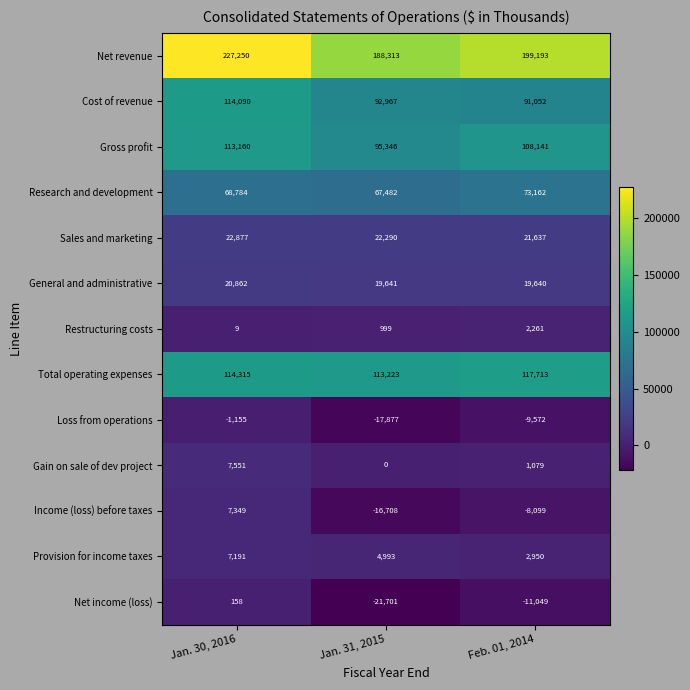

List the series in order of their peak value, lowest first.

Loss from operations, Net income (loss), Restructuring costs, Provision for income taxes, Income (loss) before taxes, Gain on sale of dev project, General and administrative, Sales and marketing, Research and development, Gross profit, Cost of revenue, Total operating expenses, Net revenue